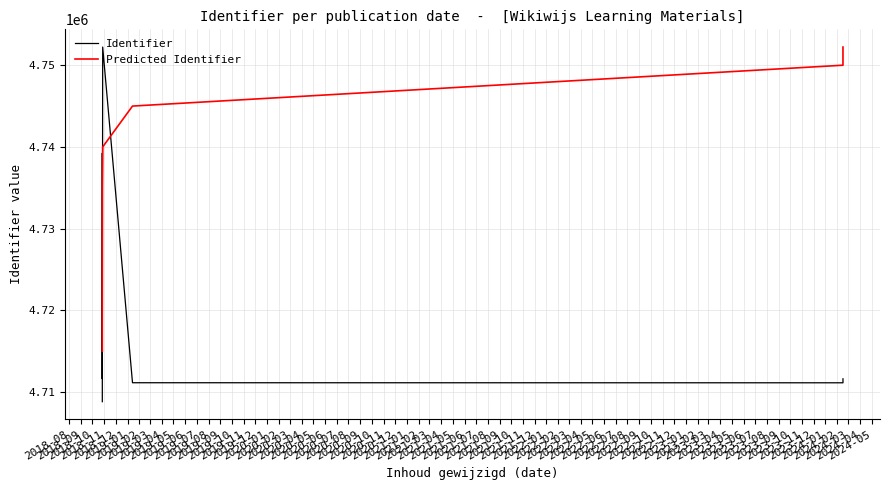

True or false: Identifier and Predicted Identifier cross at least once.

True